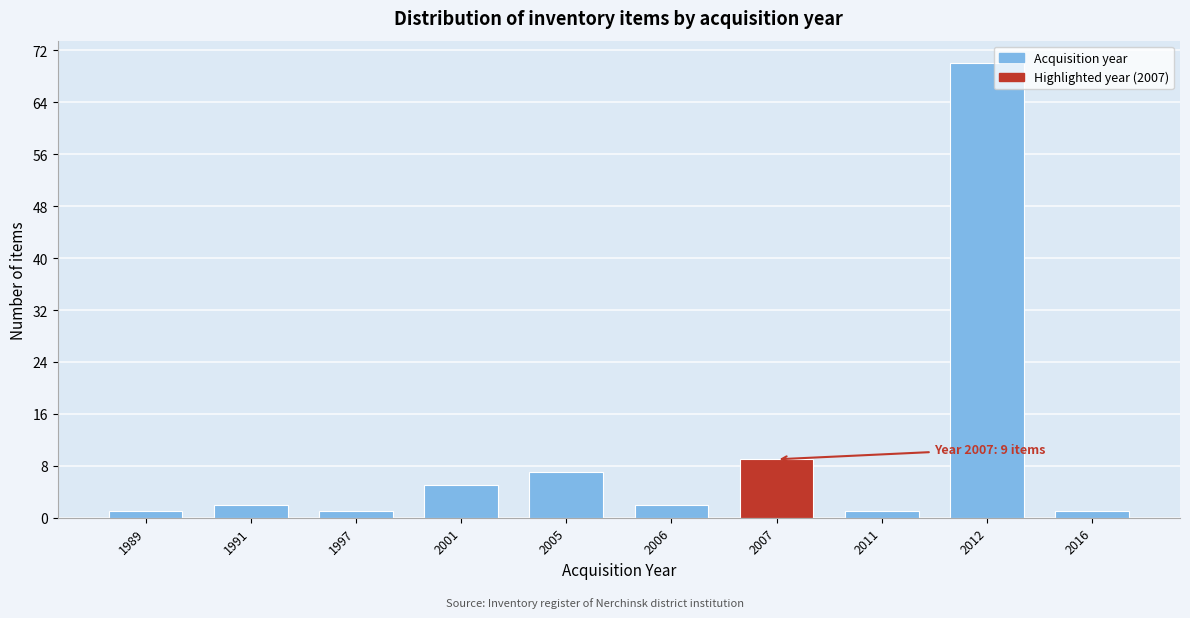

Reading left to right, extract all data points from this chart.

1	2	1	5	7	2	9	1	70	1